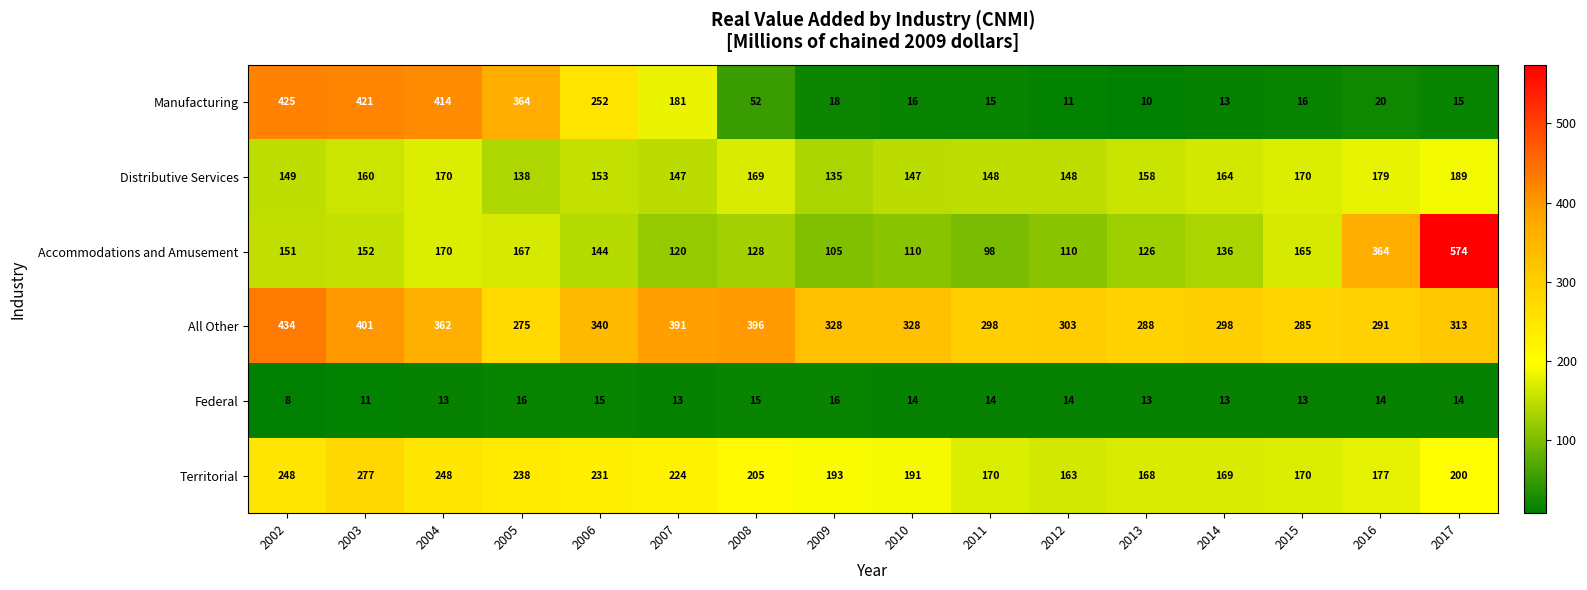

What is the difference between the Manufacturing values at 2011 and 2009?

3